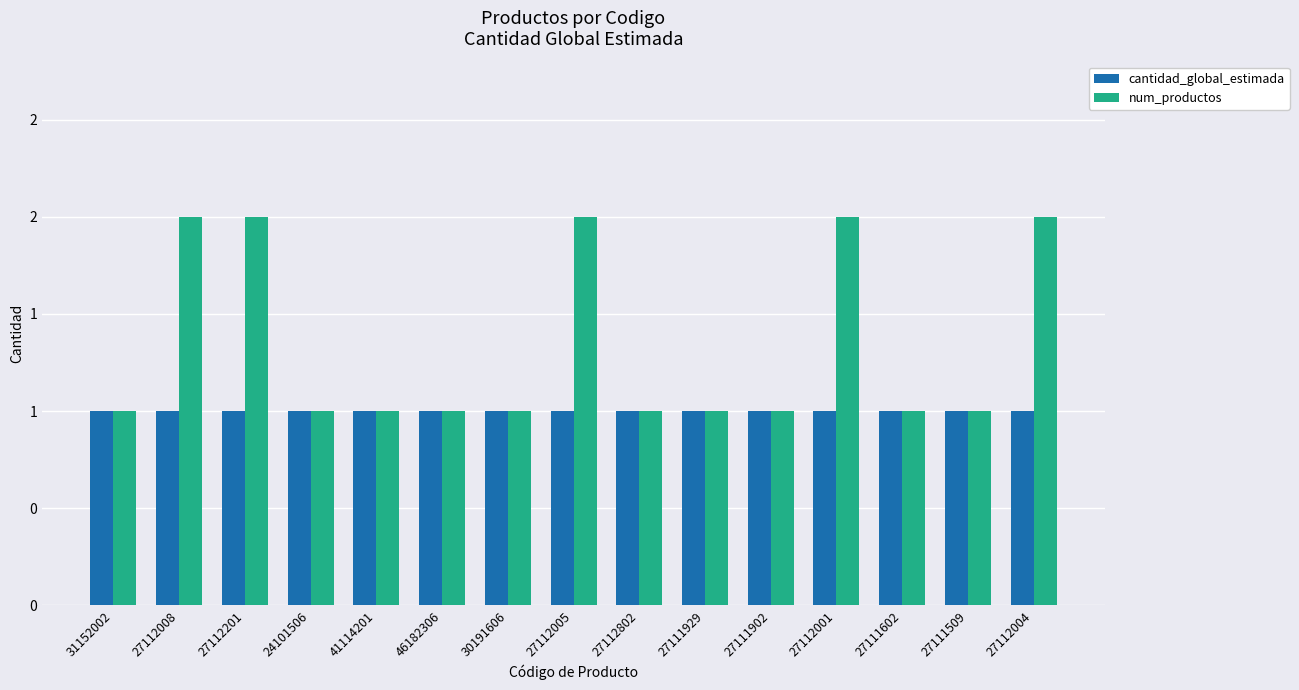

Which series has the largest total across all categories?

num_productos